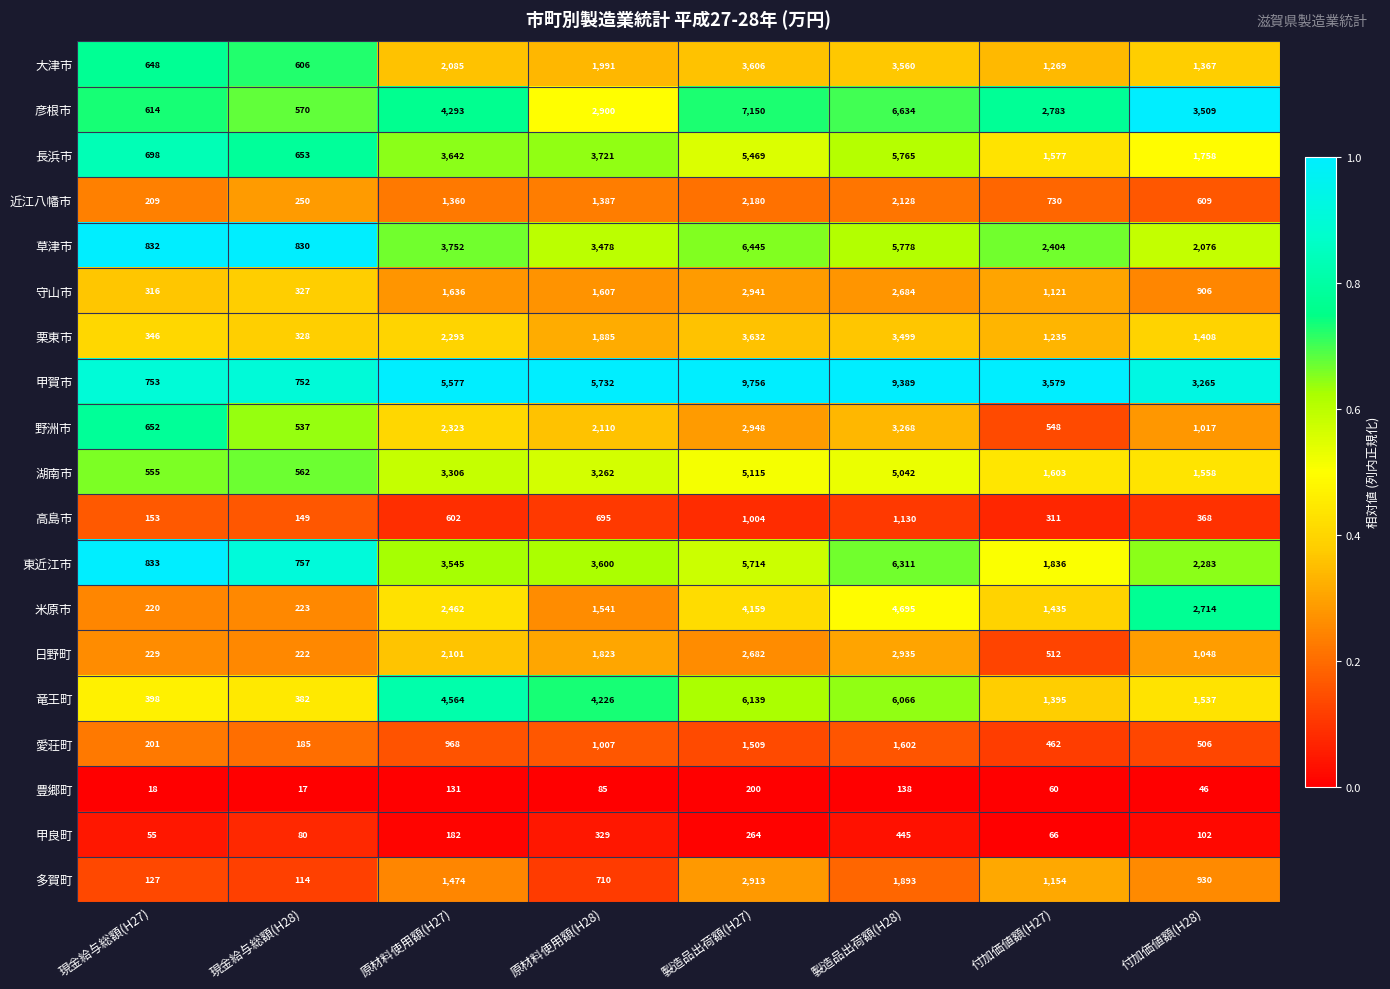

At which label is 甲良町 closest to 250?

製造品出荷額(H27)